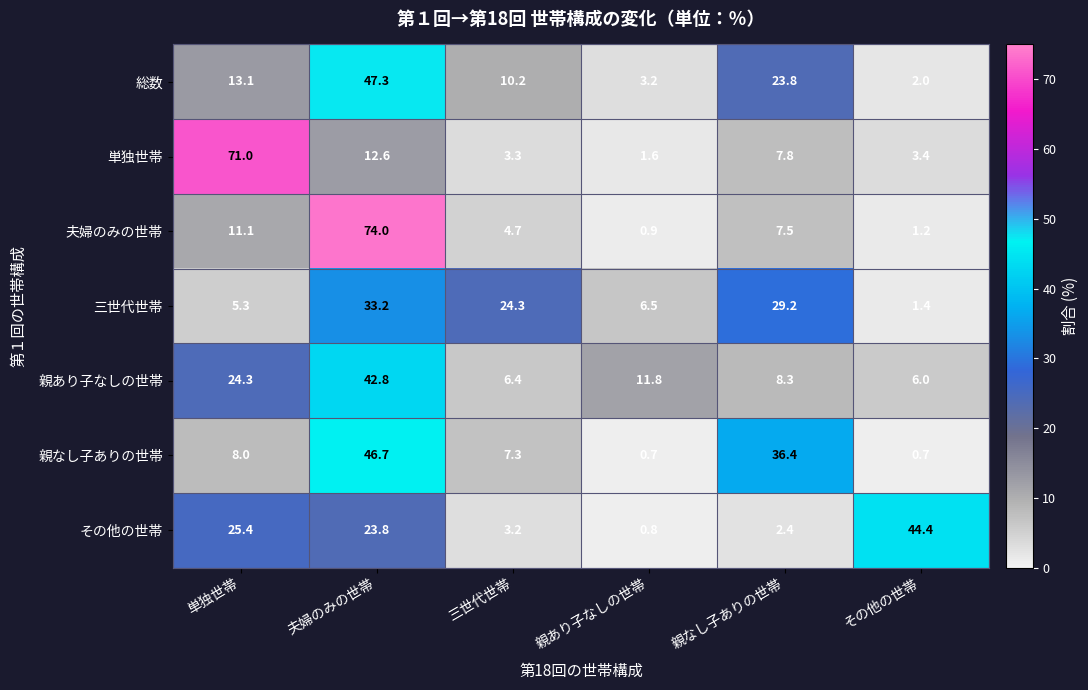

What is the difference between the maximum and minimum values in the 三世代世帯 series?

31.8